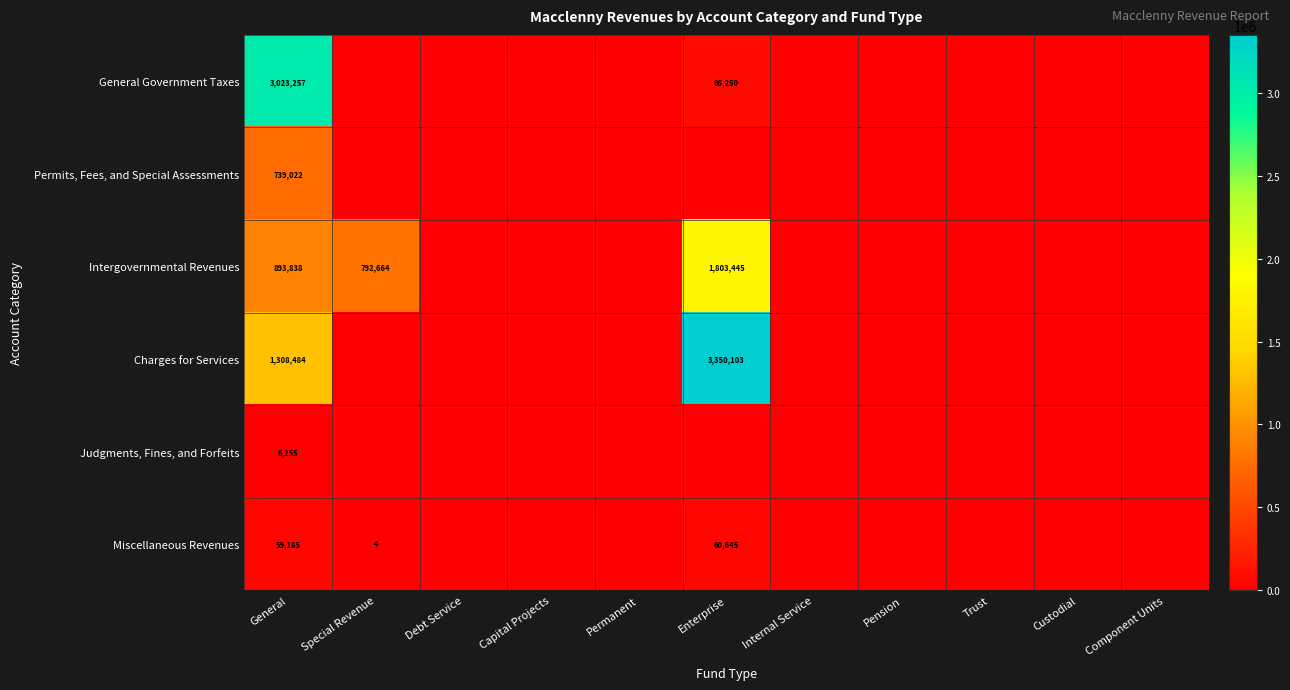

Rank the series at General from highest to lowest value.

General Government Taxes, Charges for Services, Intergovernmental Revenues, Permits, Fees, and Special Assessments, Miscellaneous Revenues, Judgments, Fines, and Forfeits